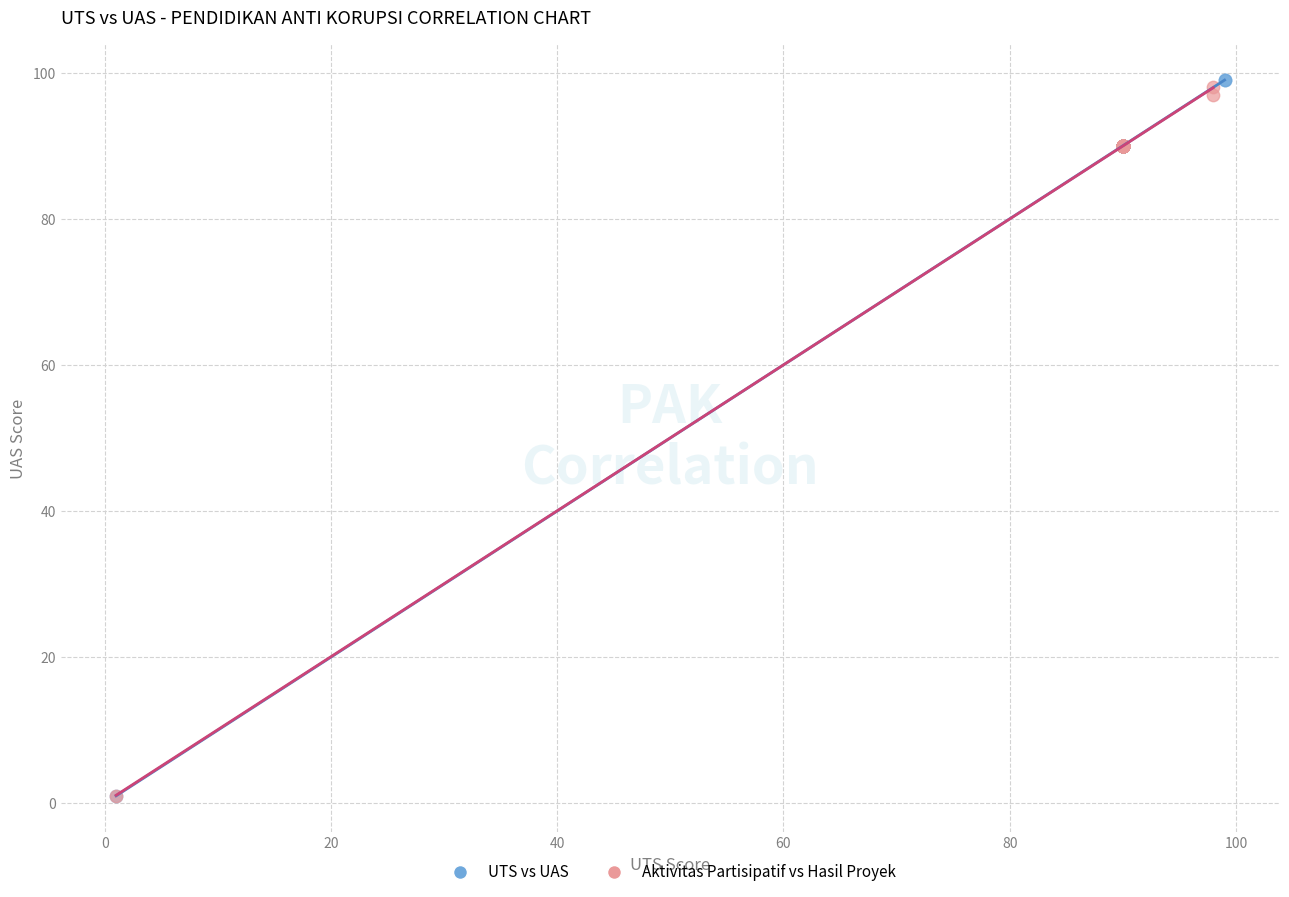

Which series has the widest spread of Y values?

UTS vs UAS